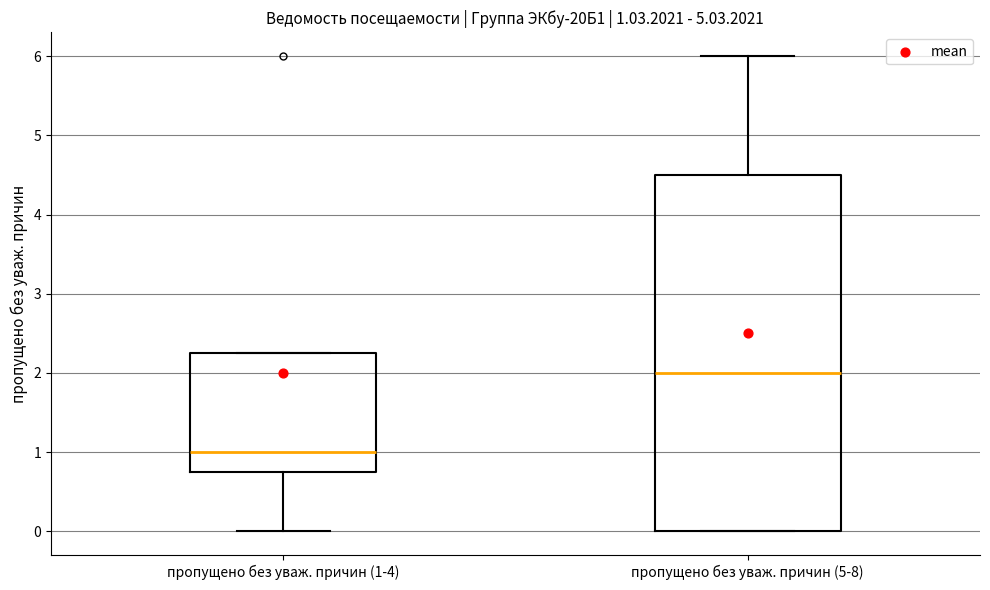

Comparing the boxes themselves (not the whiskers), which one is the tallest?

пропущено без уваж. причин (5-8)